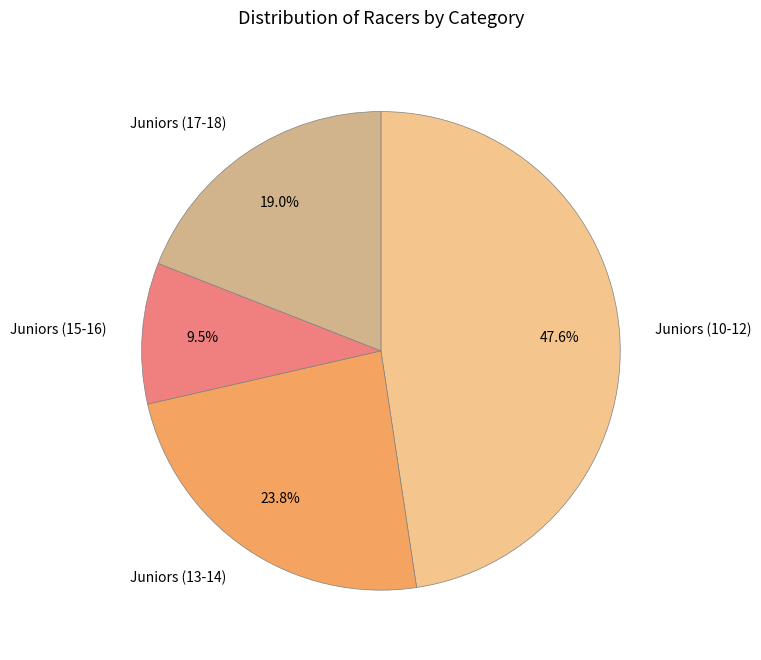

Rank the categories by value from lowest to highest.

Juniors (15-16), Juniors (17-18), Juniors (13-14), Juniors (10-12)